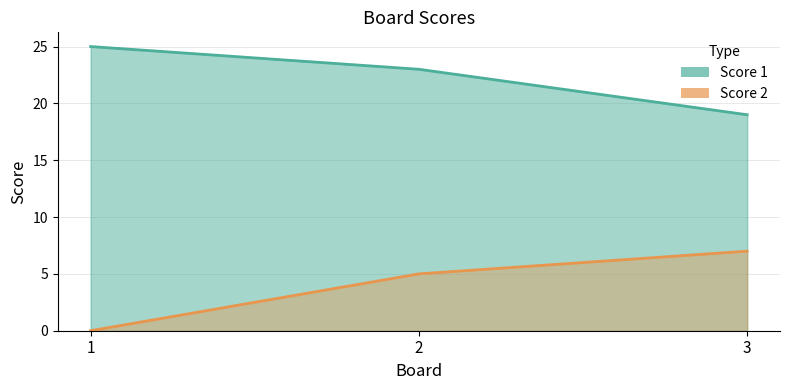

Is it true that Score 2 equals 5 at 2?

True